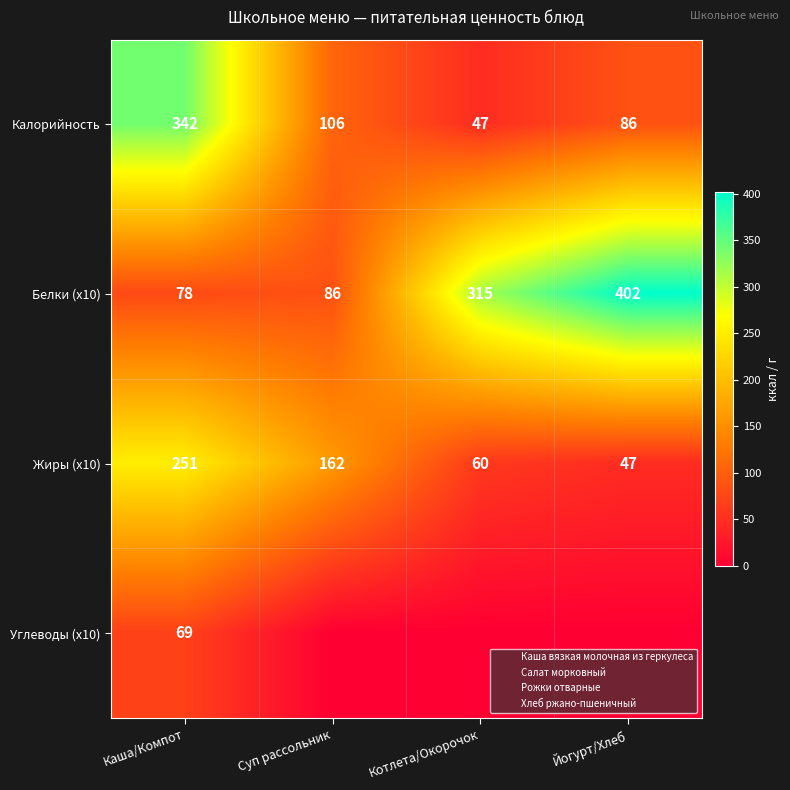

Which category has the highest value in the Калорийность series?

Каша/Компот